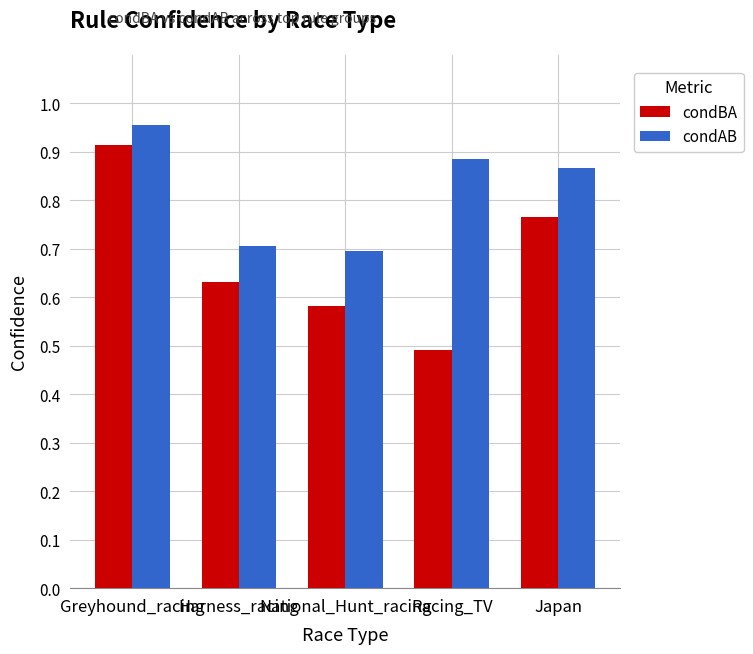

Which series has the largest total across all categories?

condAB